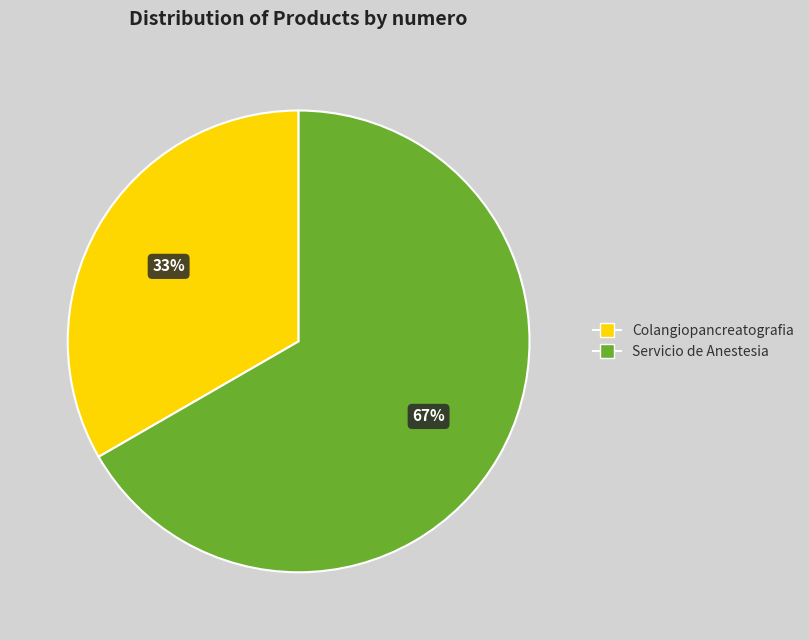

Approximately how many times larger is the value at Servicio de Anestesia compared to Colangiopancreatografia?

2.0